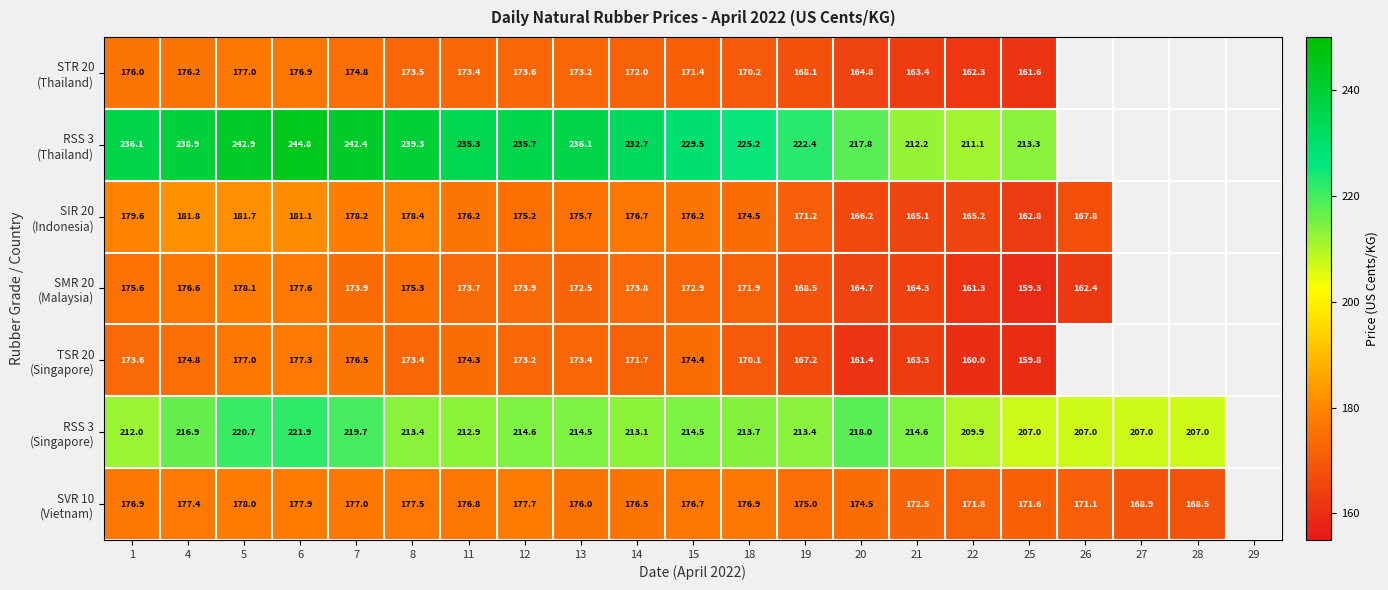

What is the total value across all series at 8?

1330.8